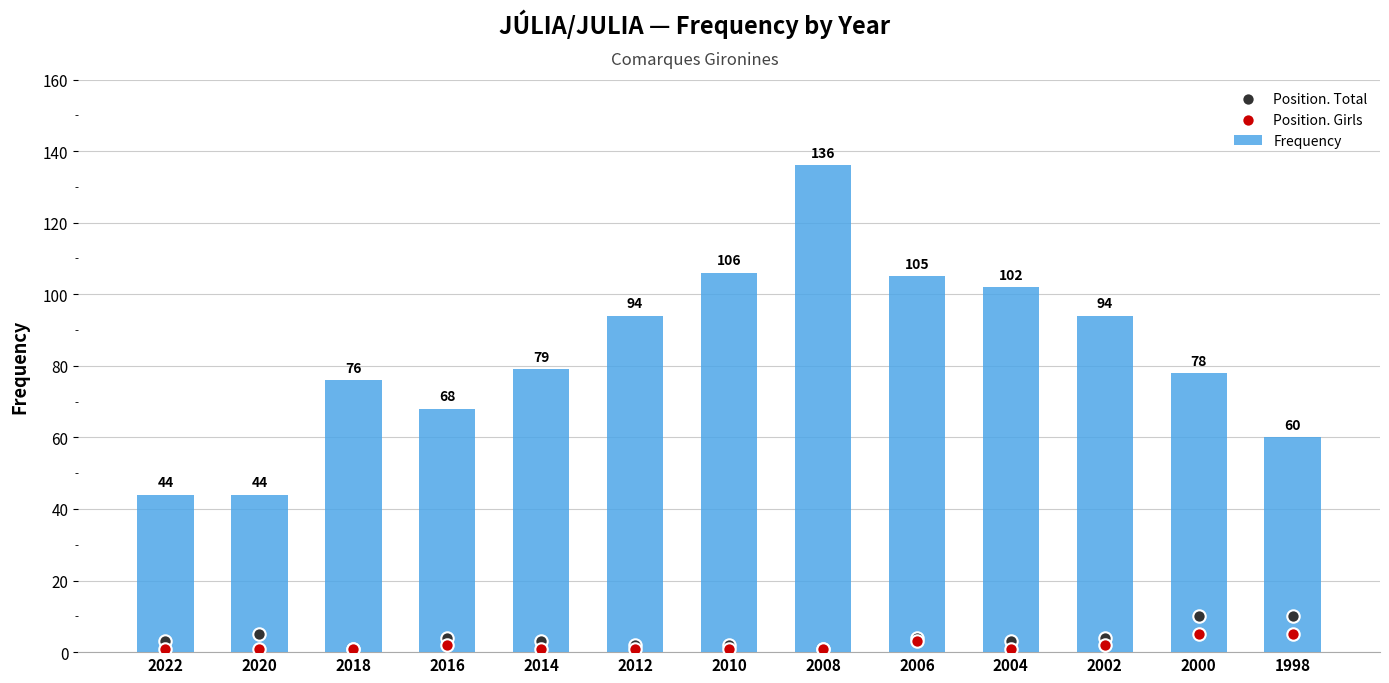

What are all the series names shown in the legend?

Frequency, Position. Total, Position. Girls